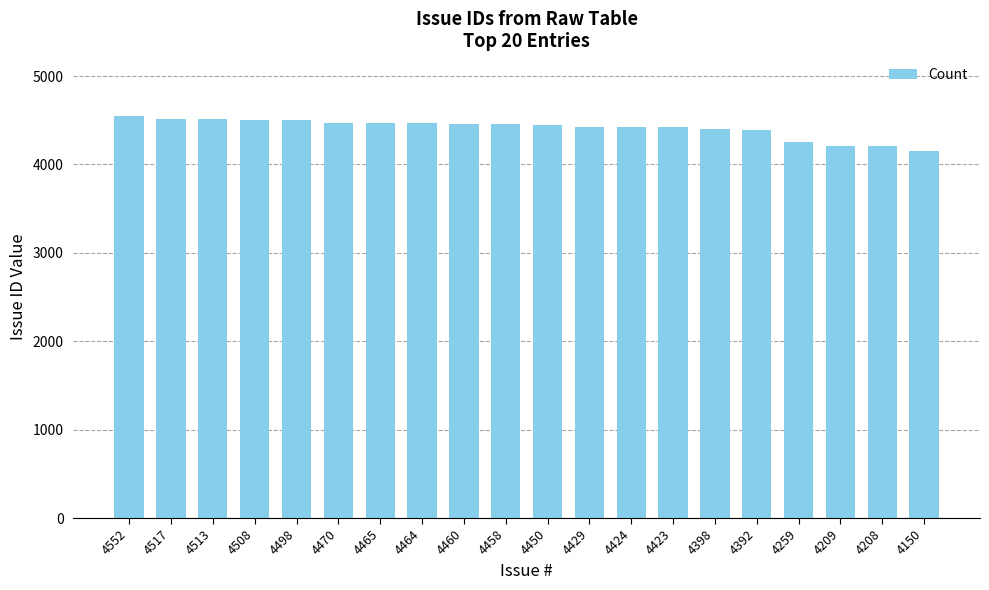

How many categories are shown in the chart?

20